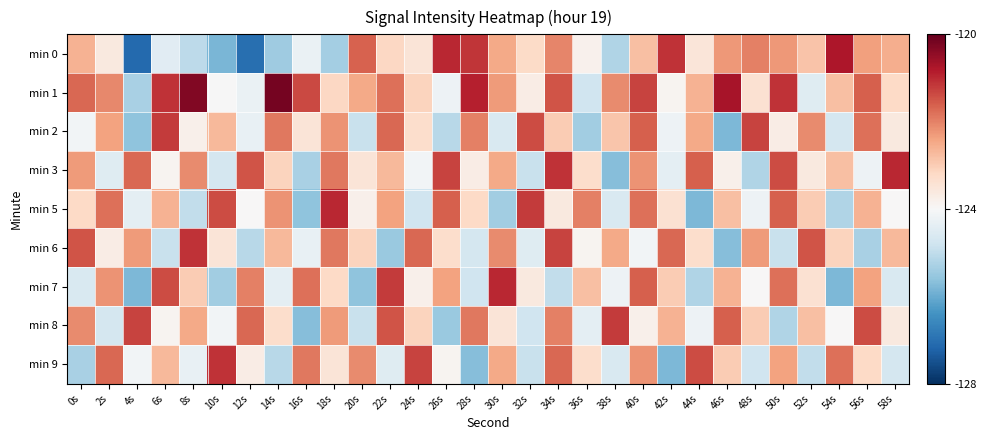

List the series in order of their peak value, lowest first.

min 2, min 8, min 6, min 9, min 3, min 5, min 7, min 0, min 1